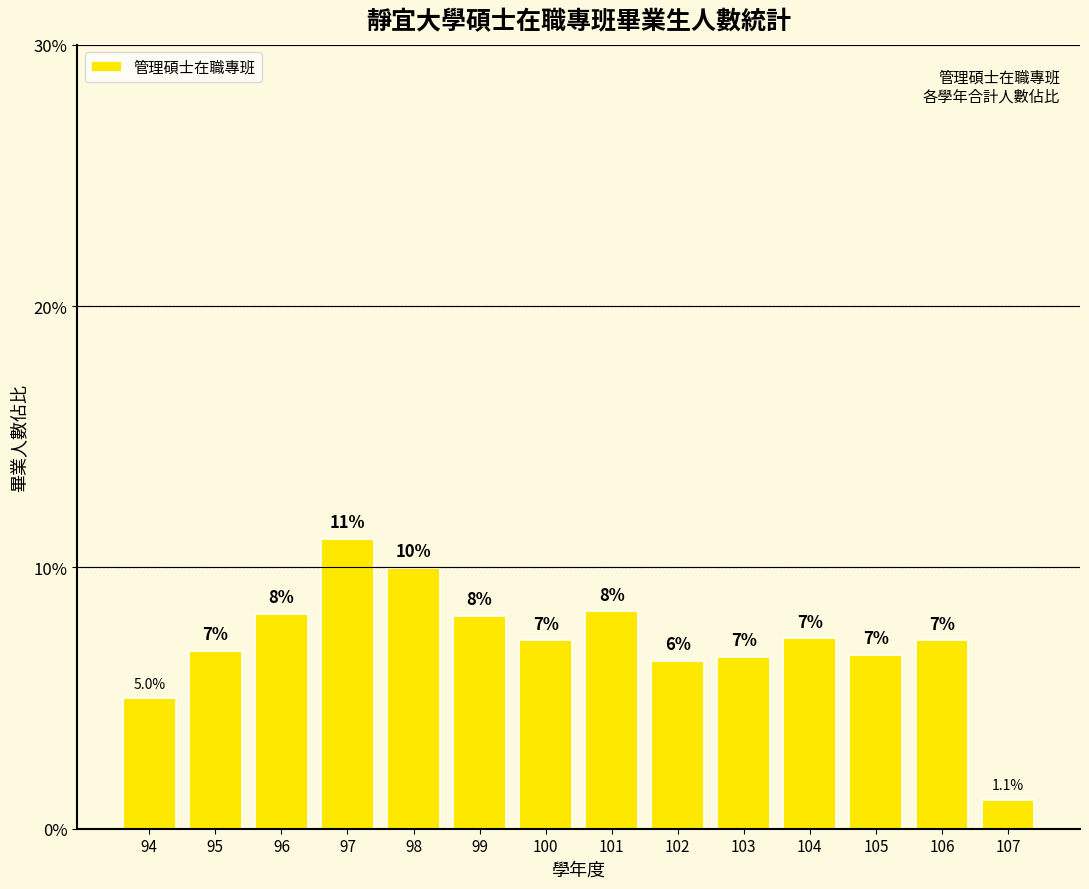

Does the chart contain stacked bars?

No